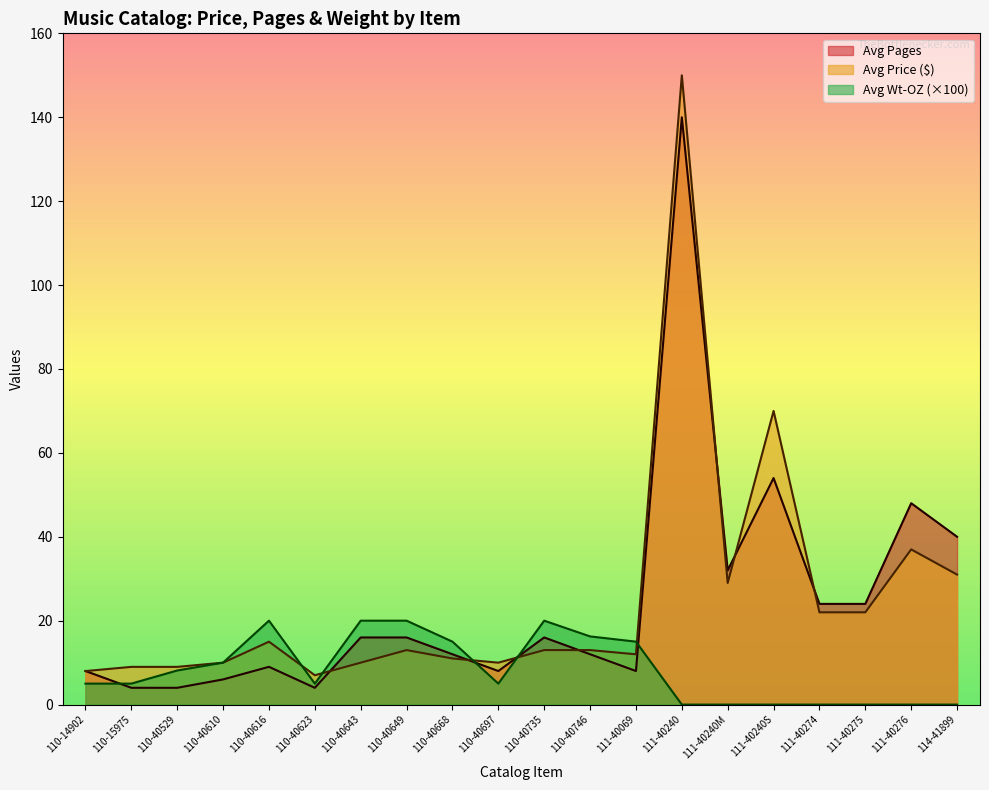

How many data points in Avg Pages are less than 16?

10